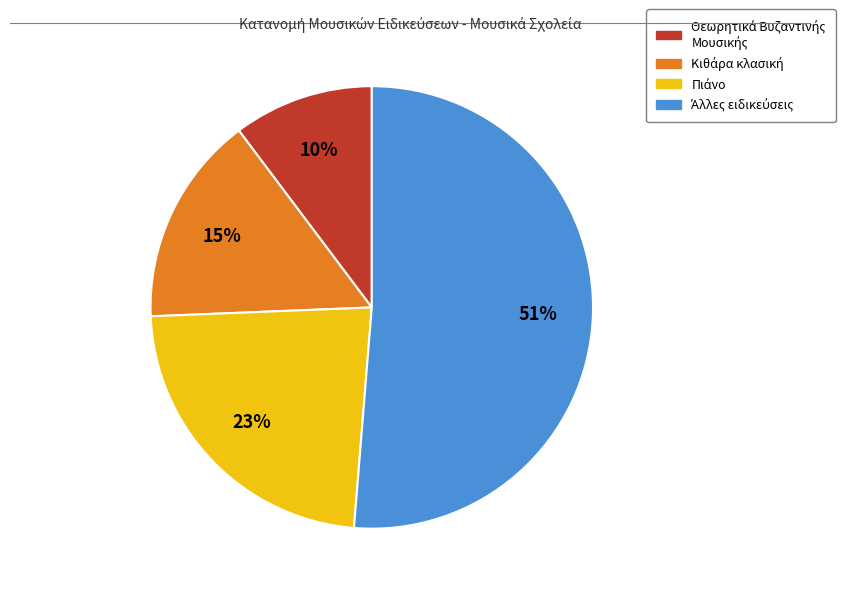

To the nearest percent, what is the average slice percentage?

25%